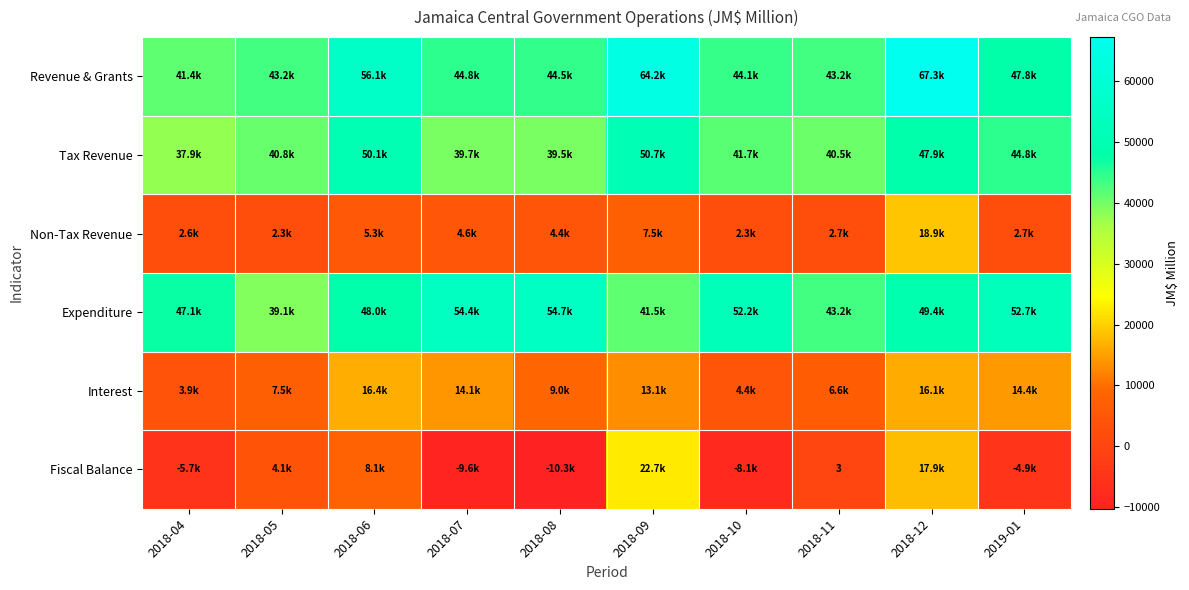

Where is Tax Revenue nearest to the value 44275?

2019-01